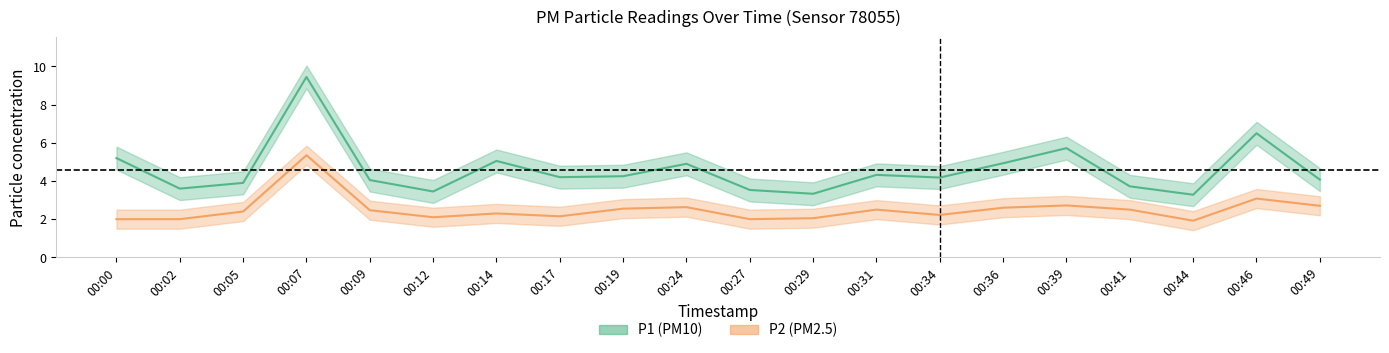

Is it true that P2 equals 1.3 at 00:27?

False